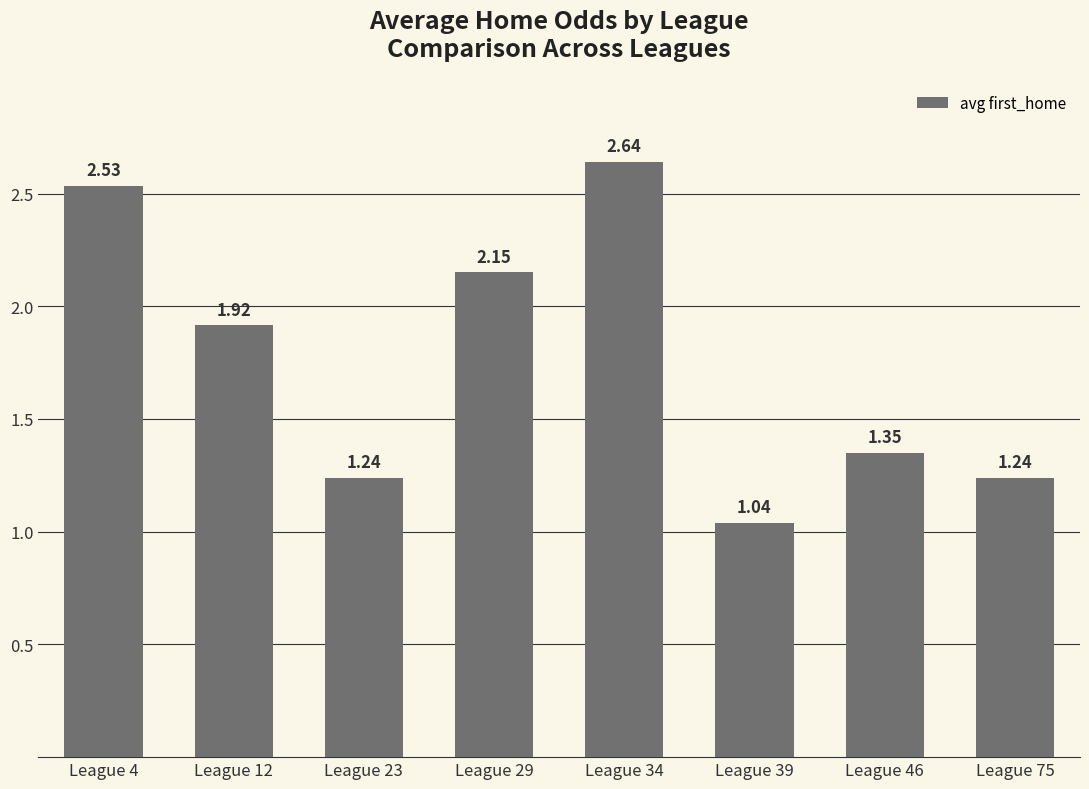

Approximately how many times larger is the value at League 12 compared to League 34?

0.7